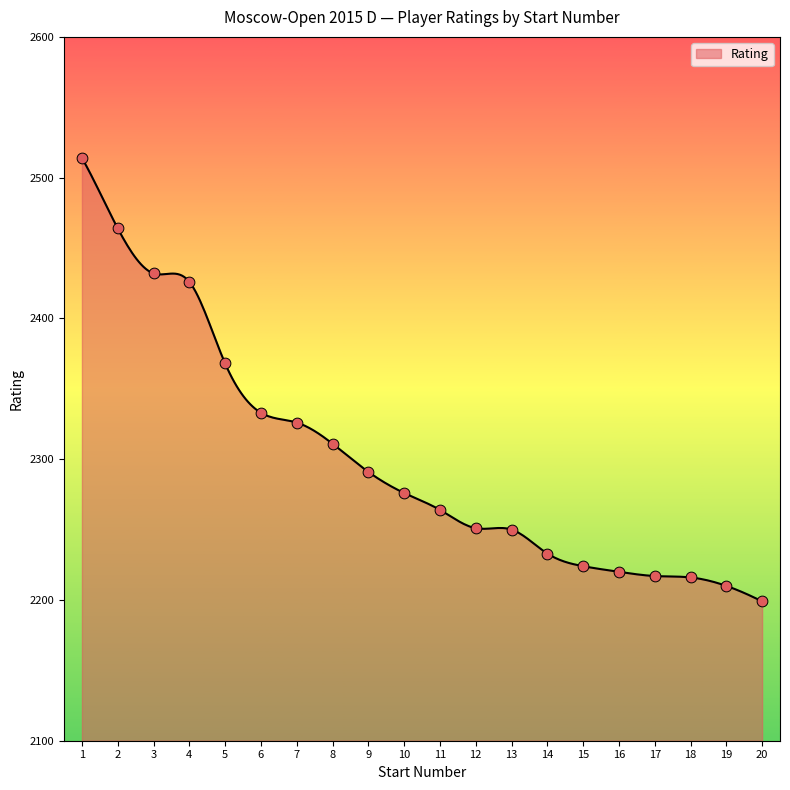

What is the ratio of the value at 19 to the value at 20?

1.0